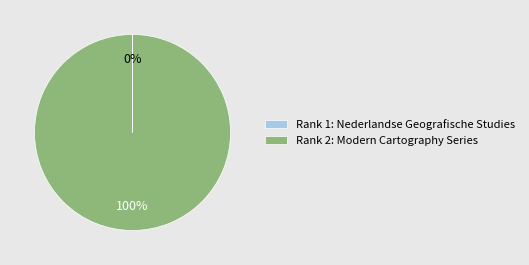

The Rank 2: Modern Cartography Series slice represents 100% of the pie. True or false?

True